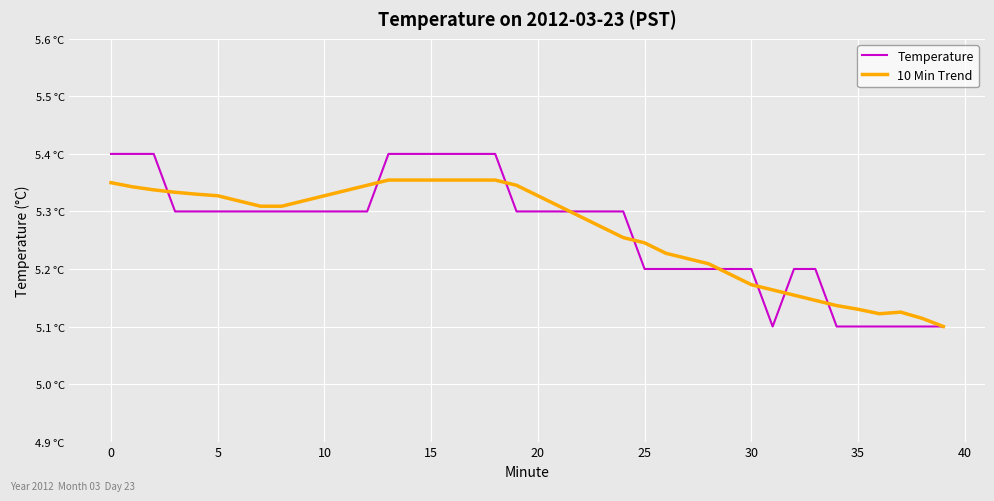

At which category does 10 Min Trend reach its first local peak?

13